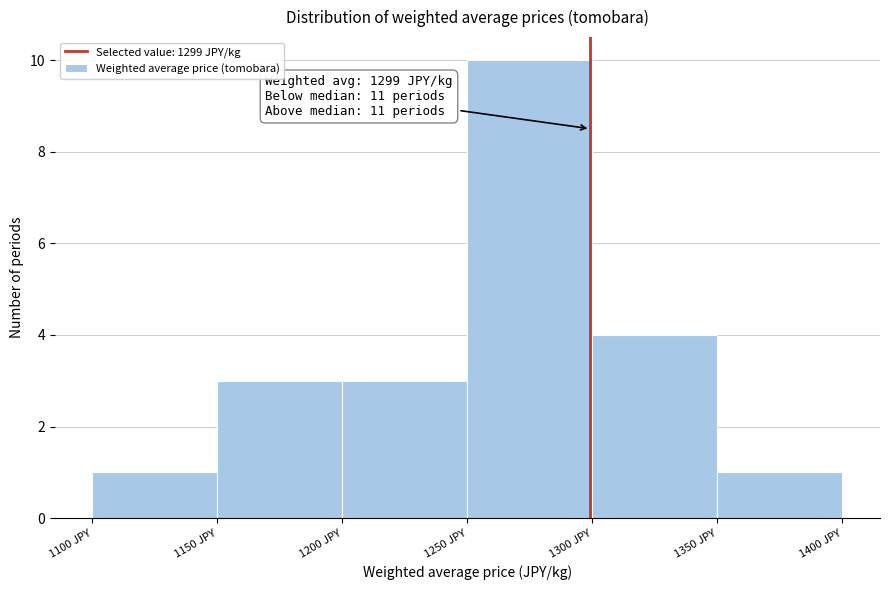

Which range on the x-axis has the tallest bar?

1250 to 1300